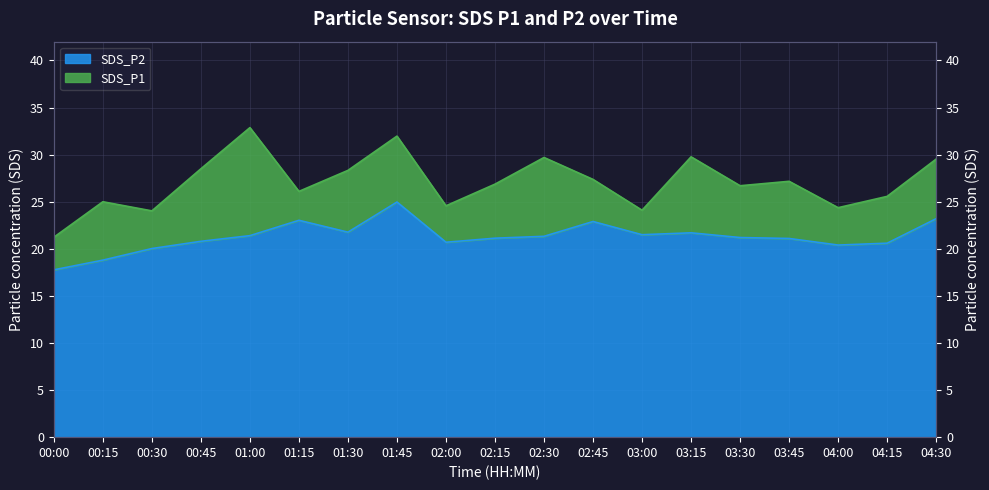

Count the number of categories in the chart.

19